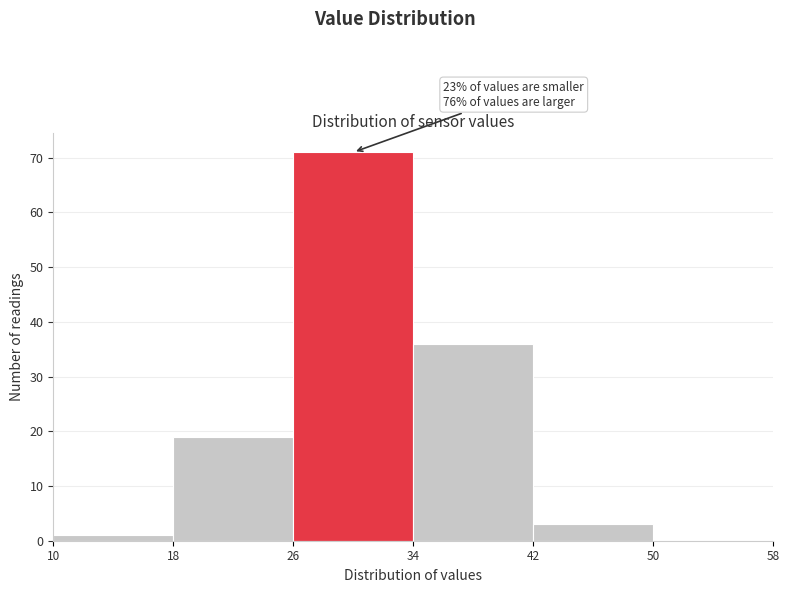

Over which range of the x-axis is the bar tallest?

26 to 34